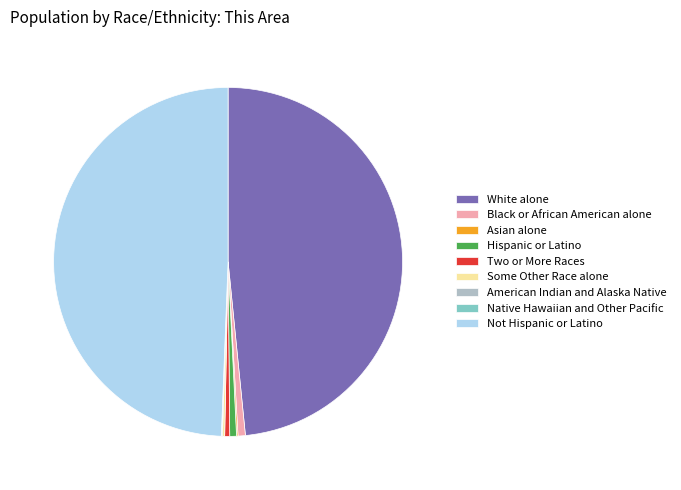

Approximately how many times larger is the value at Not Hispanic or Latino compared to Hispanic or Latino?

79.5